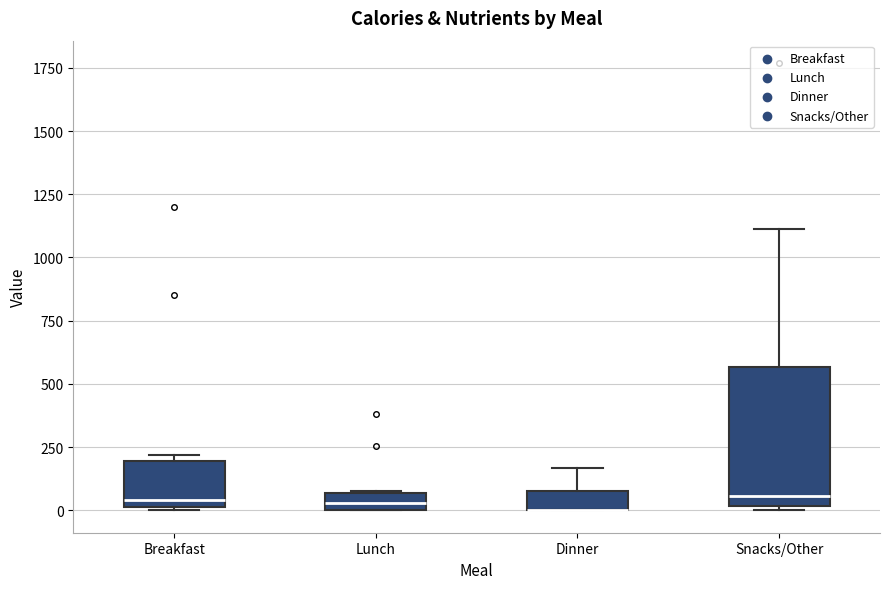

Comparing the boxes themselves (not the whiskers), which one is the tallest?

Snacks/Other